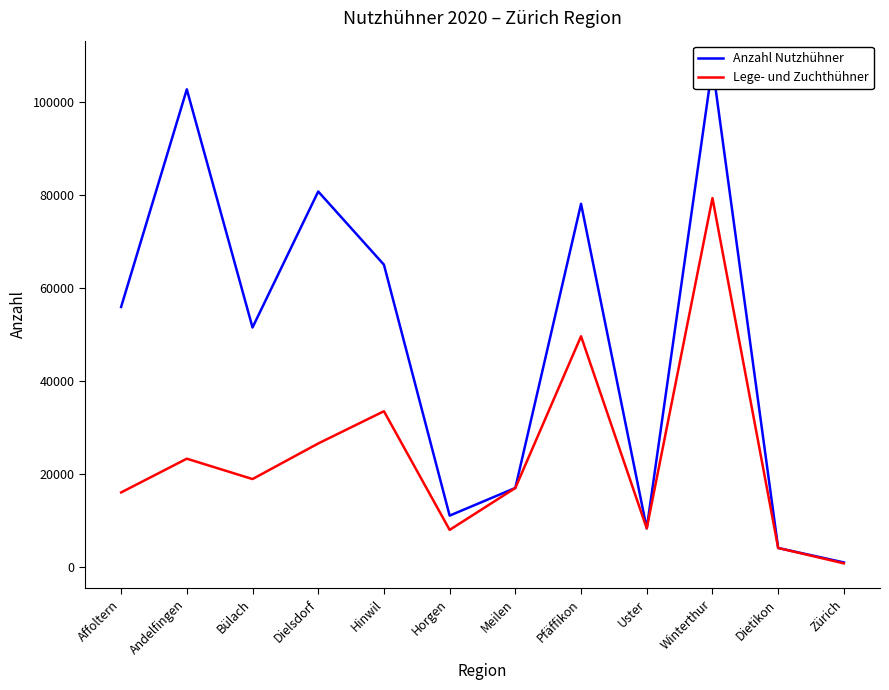

Where does the Lege- und Zuchthühner series first go above 18914?

Andelfingen